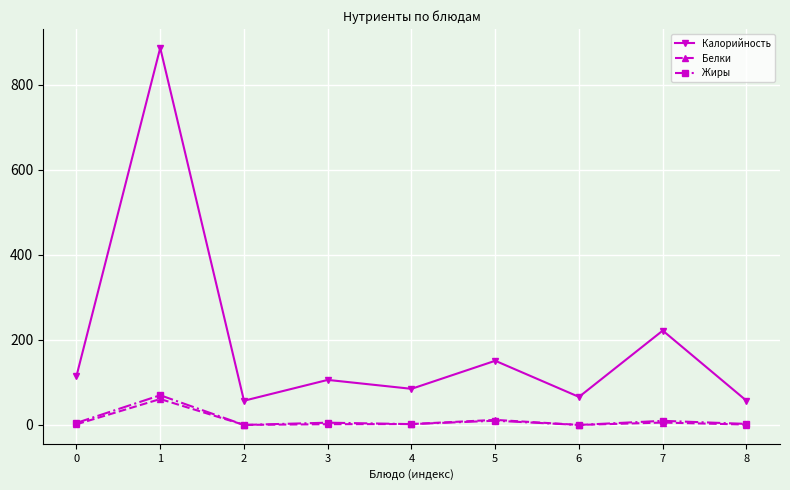

How many values in the Жиры series exceed 4?

5